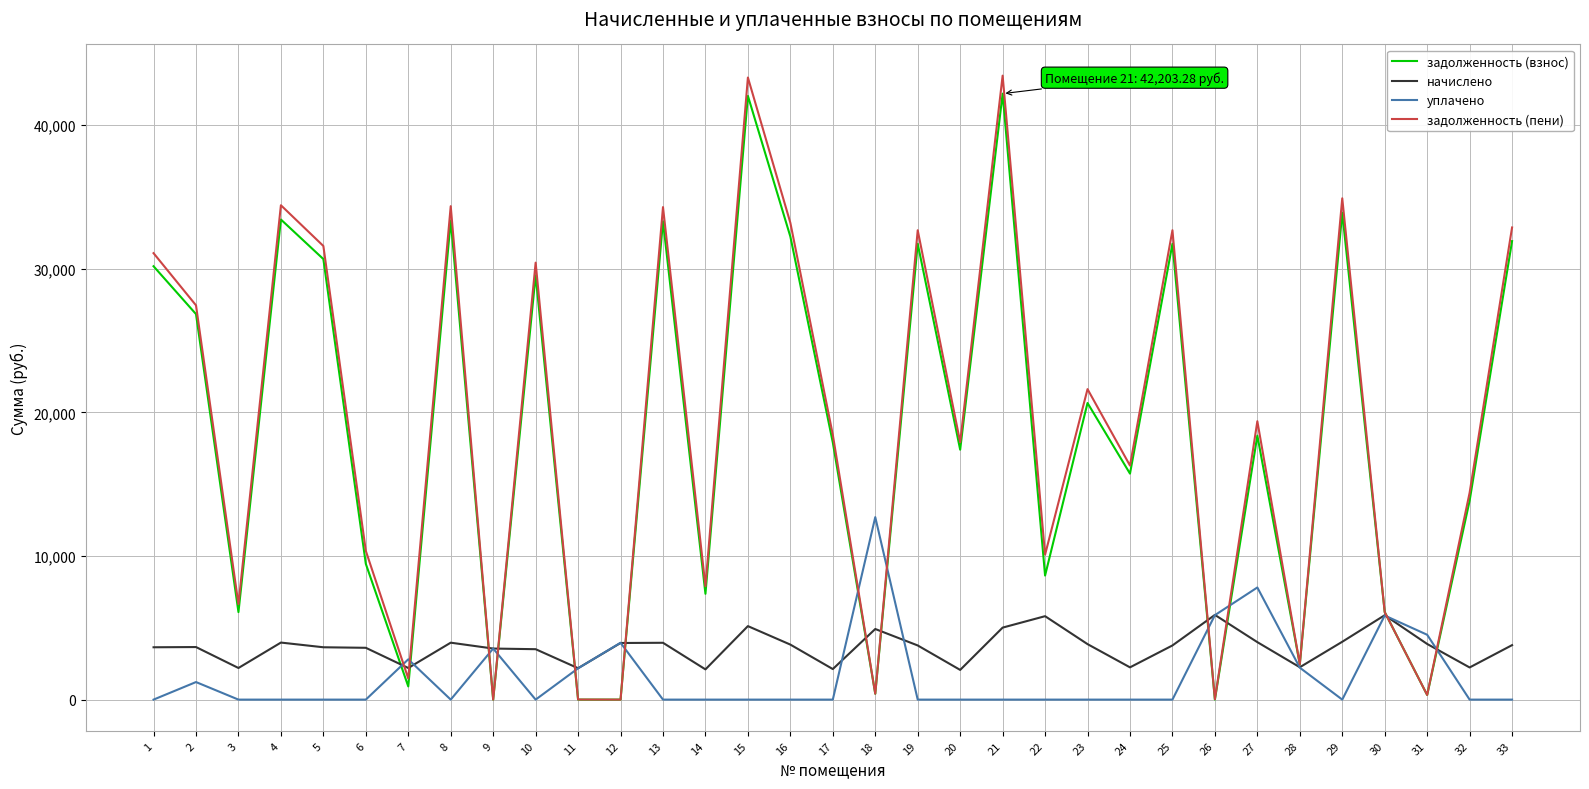

What is the spread (max minus min) of values at 13?

34301.3